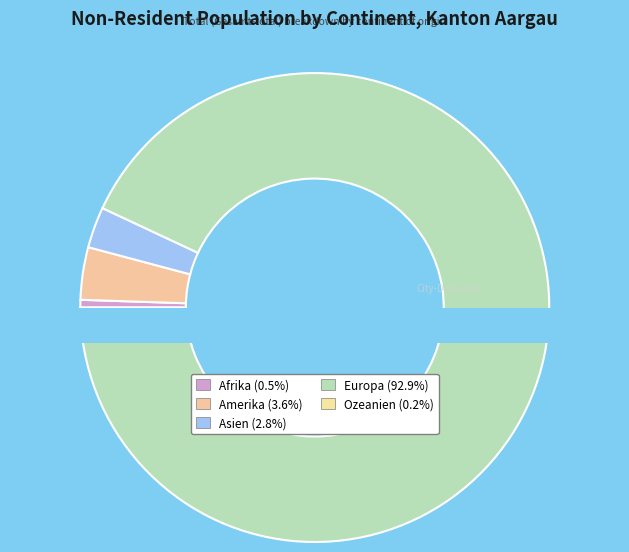

Is it true that Europa is 99% of the pie?

False